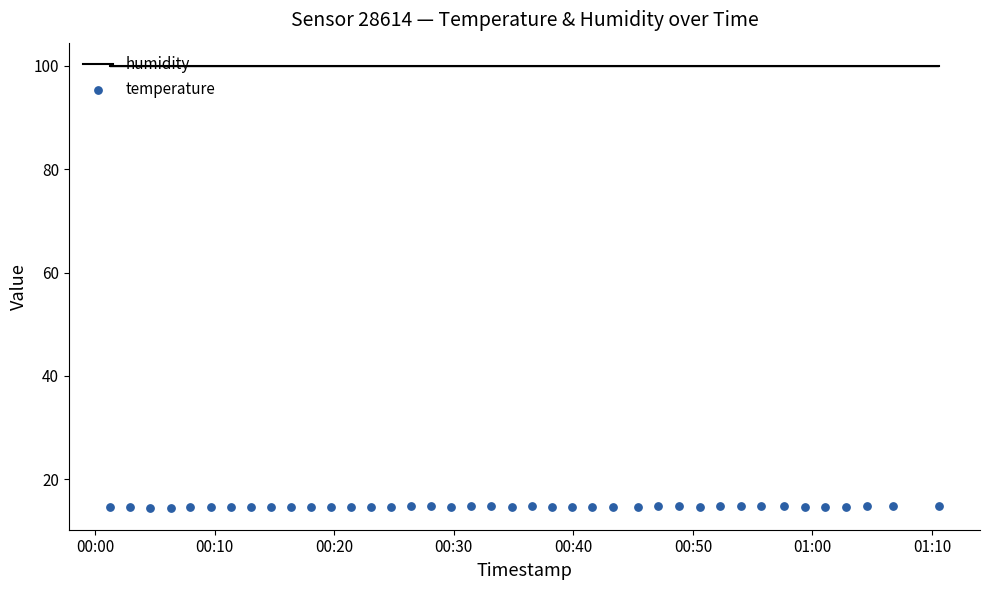

Which series has the widest spread of Y values?

temperature